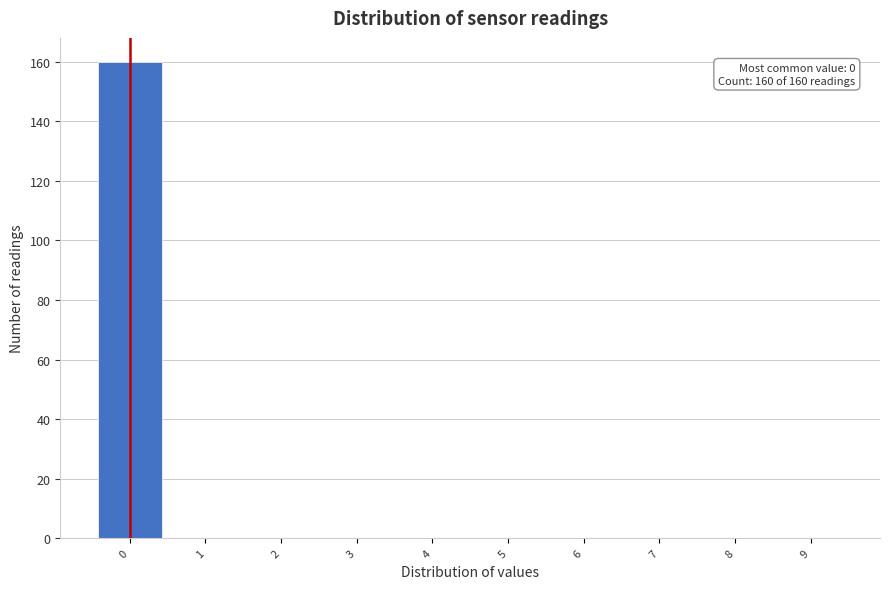

Which range on the x-axis has the tallest bar?

-0.5 to 0.5